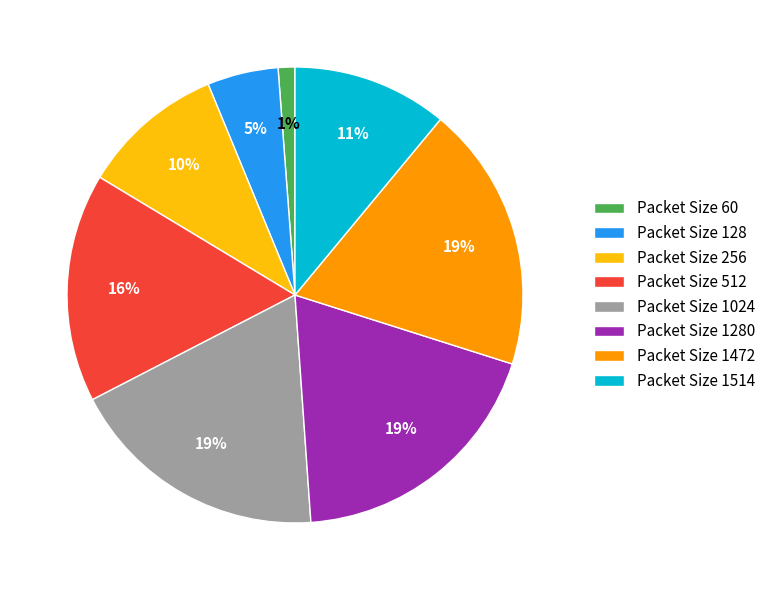

Is the sum of Packet Size 512 and Packet Size 1472 greater than half?

No